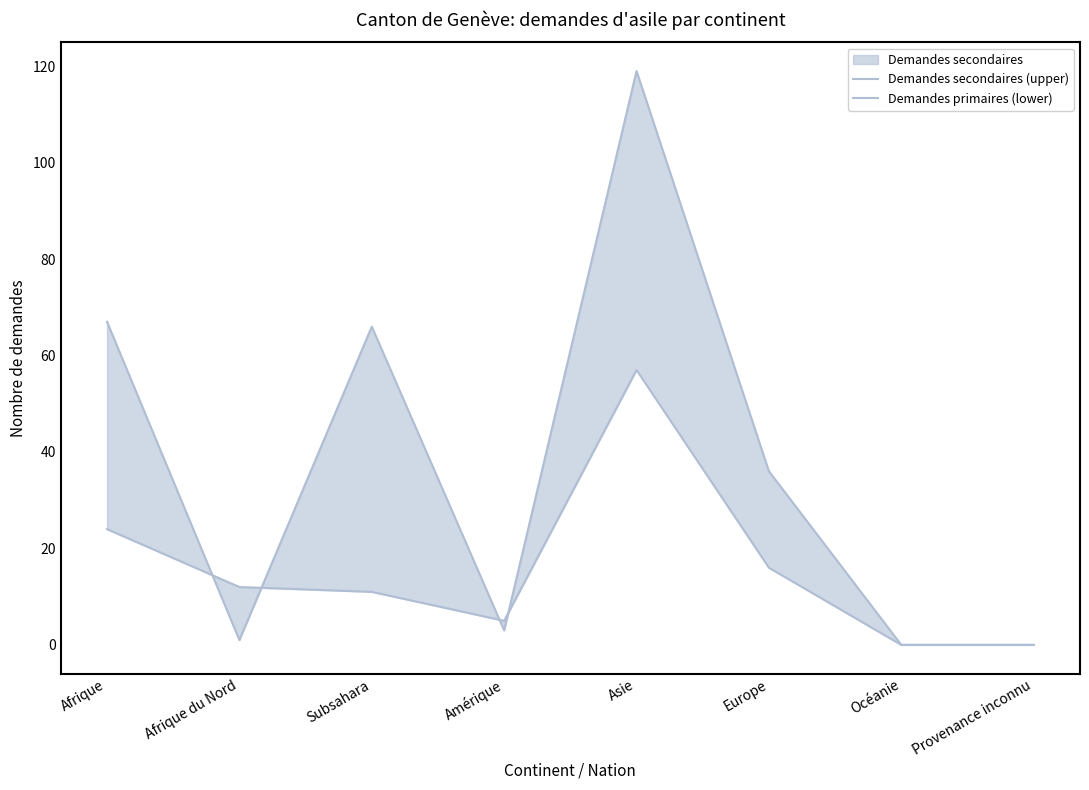

Between Afrique and Asie, which is larger?

Asie